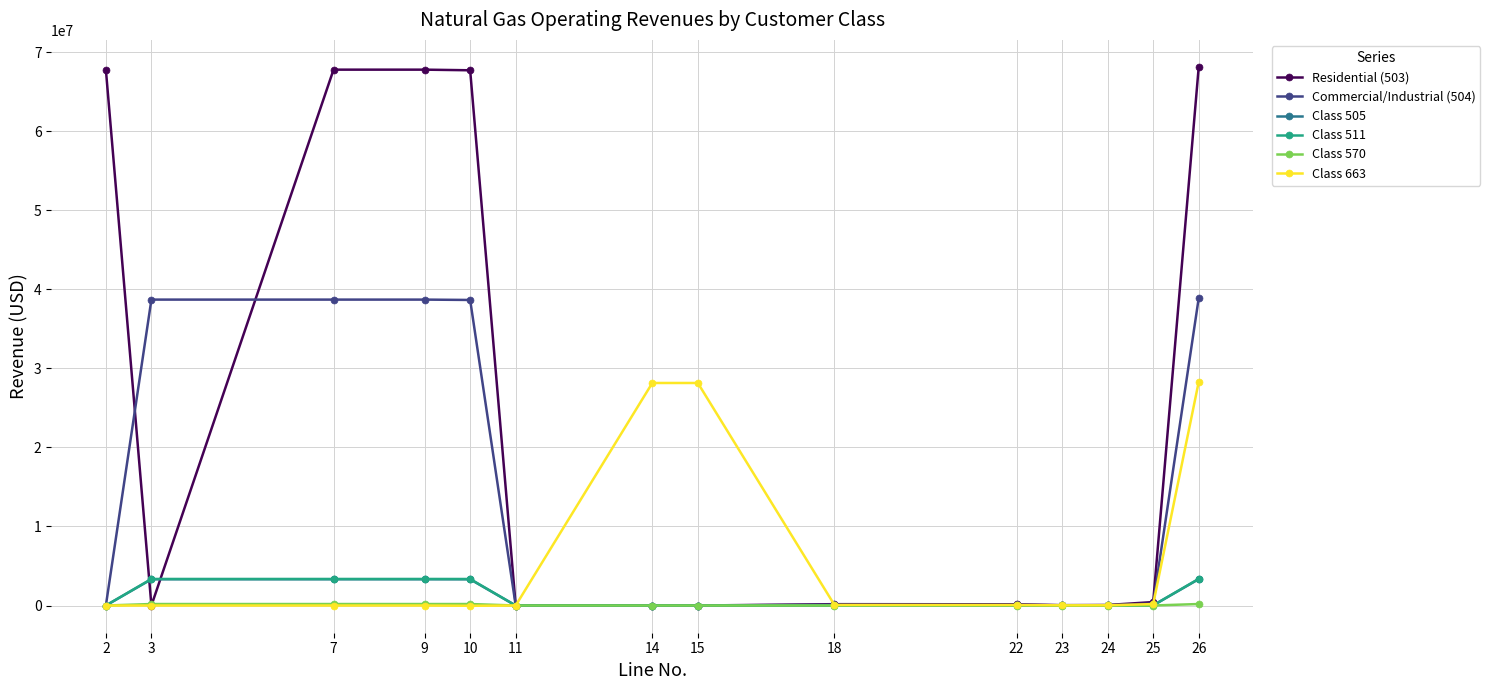

What is the maximum value shown in the chart?

68129289.4